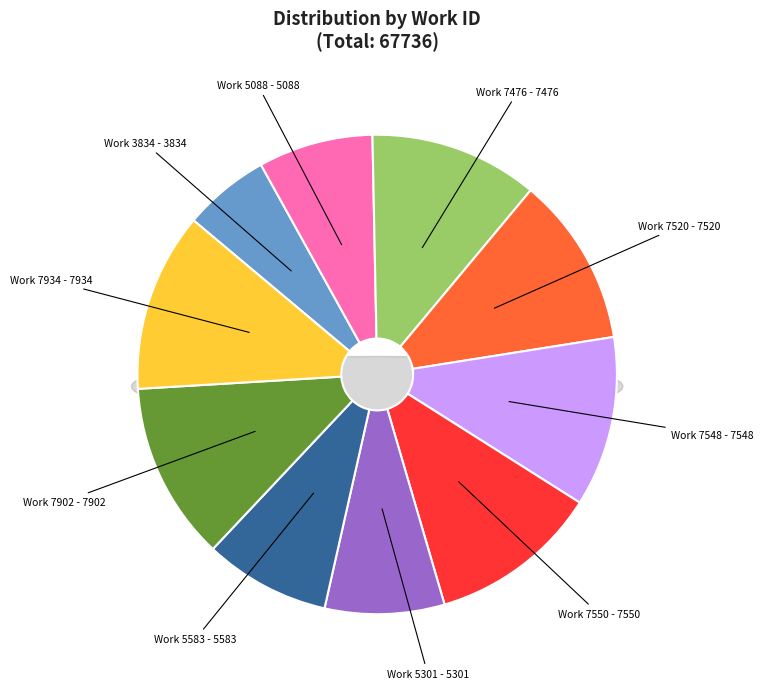

Rank the categories by value from lowest to highest.

Work 3834, Work 5088, Work 5301, Work 5583, Work 7476, Work 7520, Work 7548, Work 7550, Work 7902, Work 7934